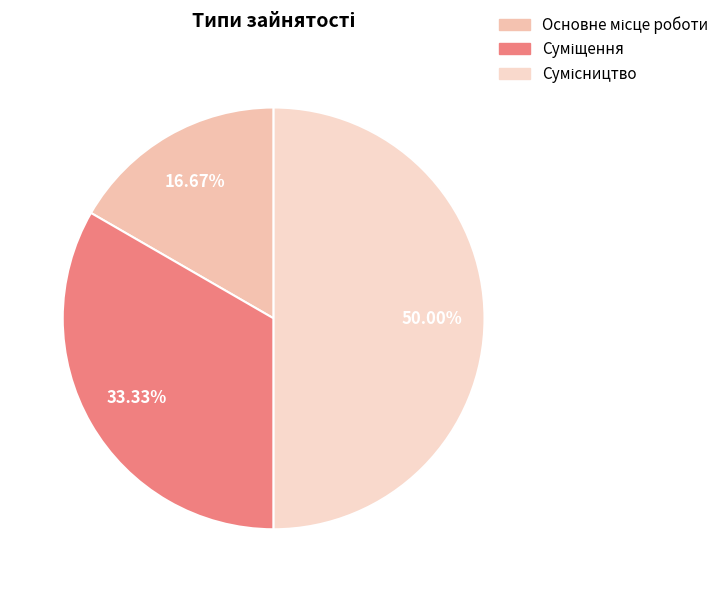

Count the number of slices in the pie.

3